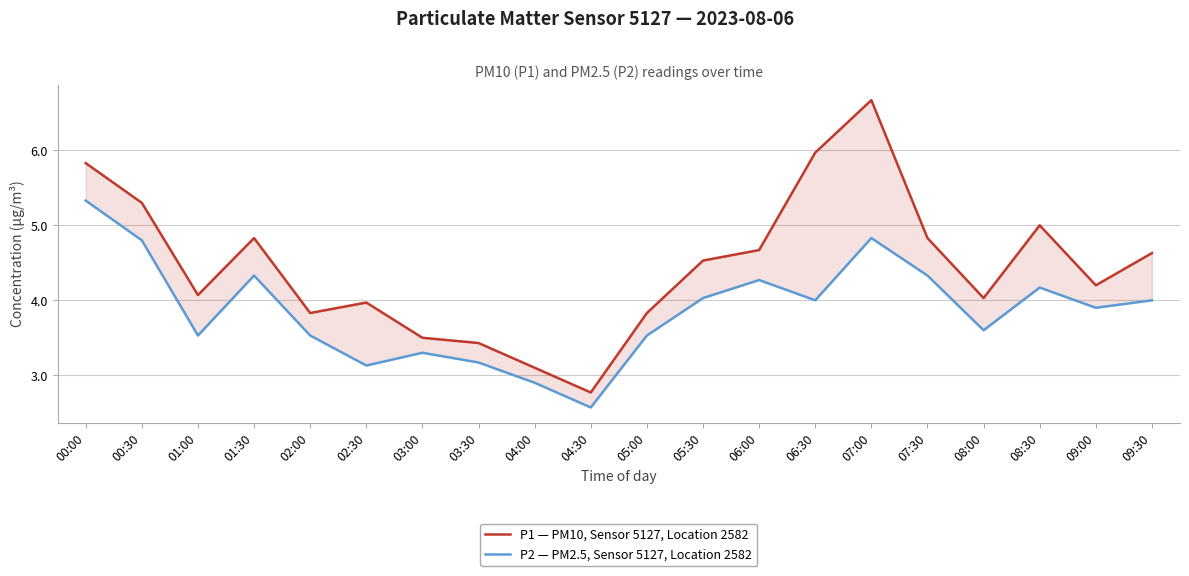

What are all the series names shown in the legend?

P1 — PM10, Sensor 5127, Location 2582, P2 — PM2.5, Sensor 5127, Location 2582